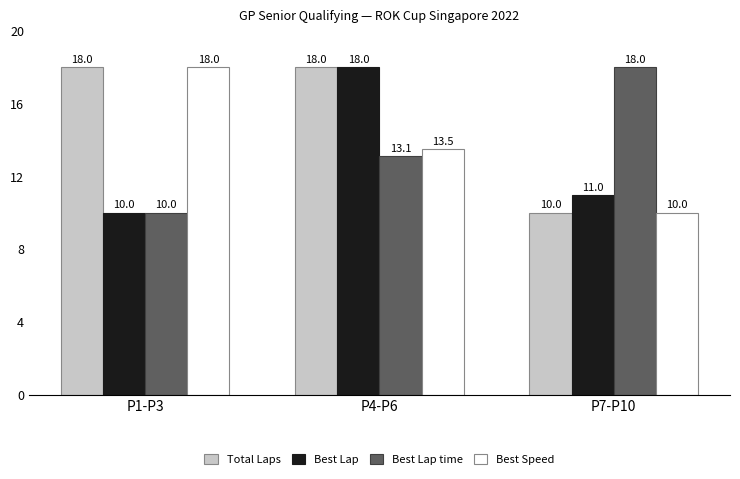

What is the maximum value for Best Speed?

18.0